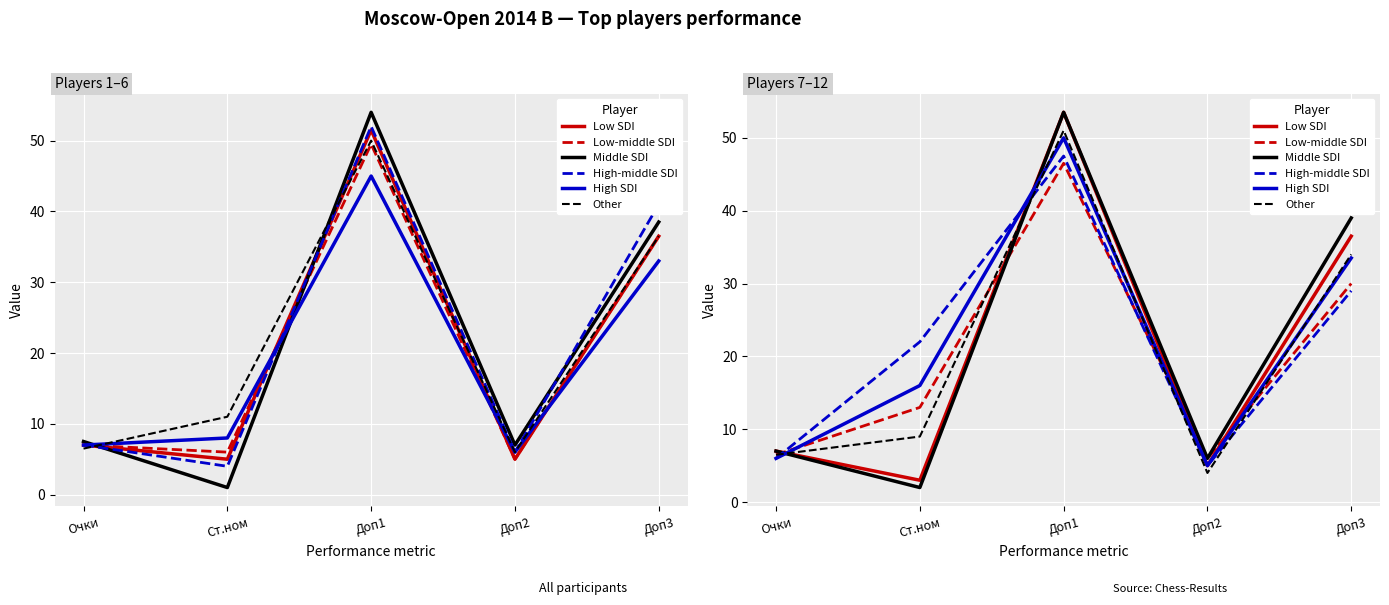

What is the difference between the Middle SDI values at Доп1 and Доп2?

47.5